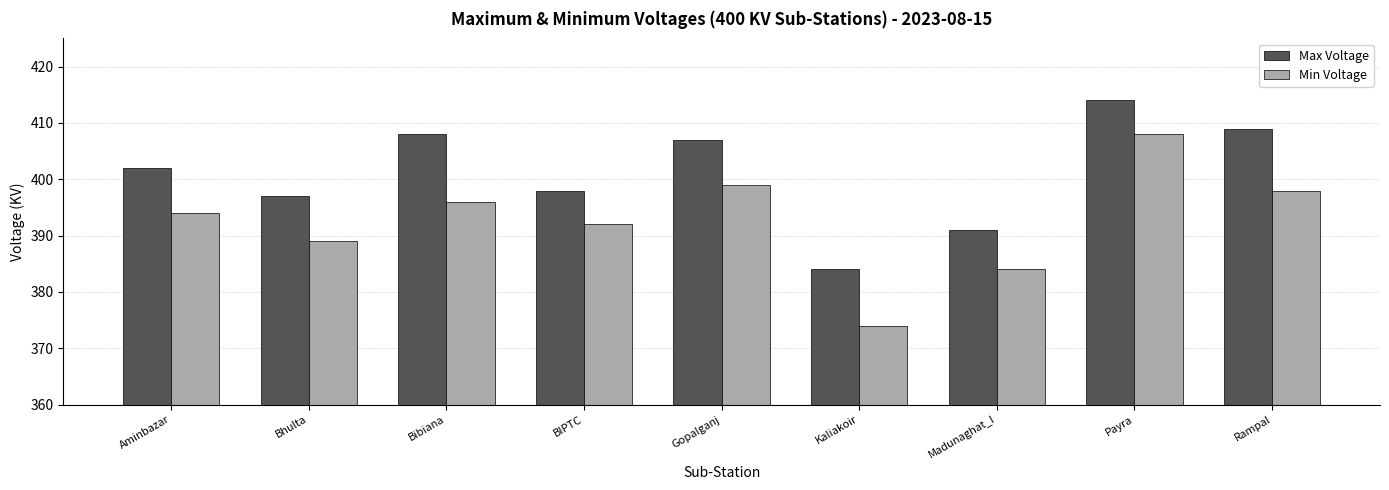

What value does the Max Voltage series have at Bhulta?

397